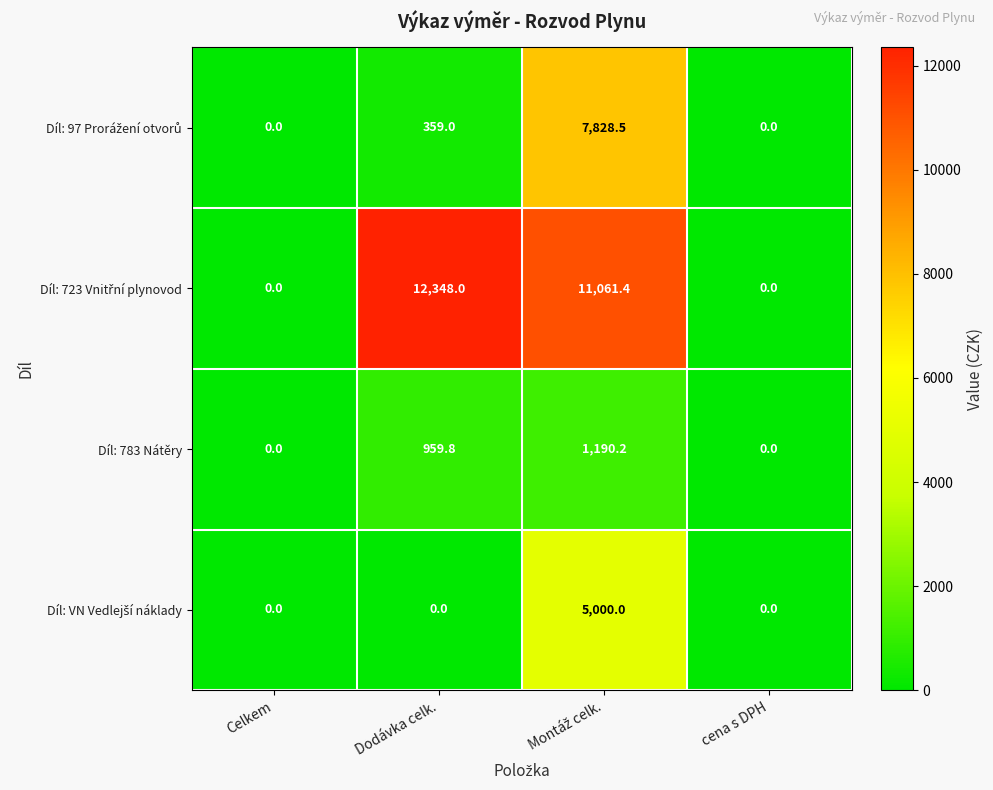

What is the sum of all Díl: 783 Nátěry values?

2150.0